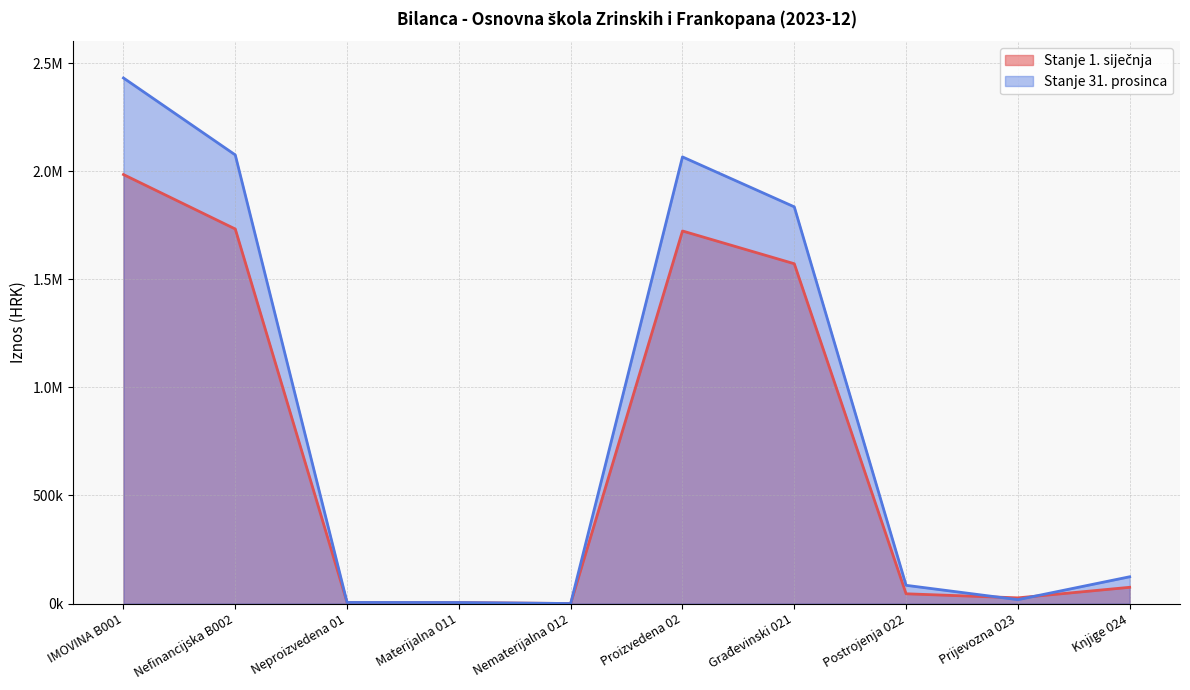

Does the chart have visible grid lines?

Yes